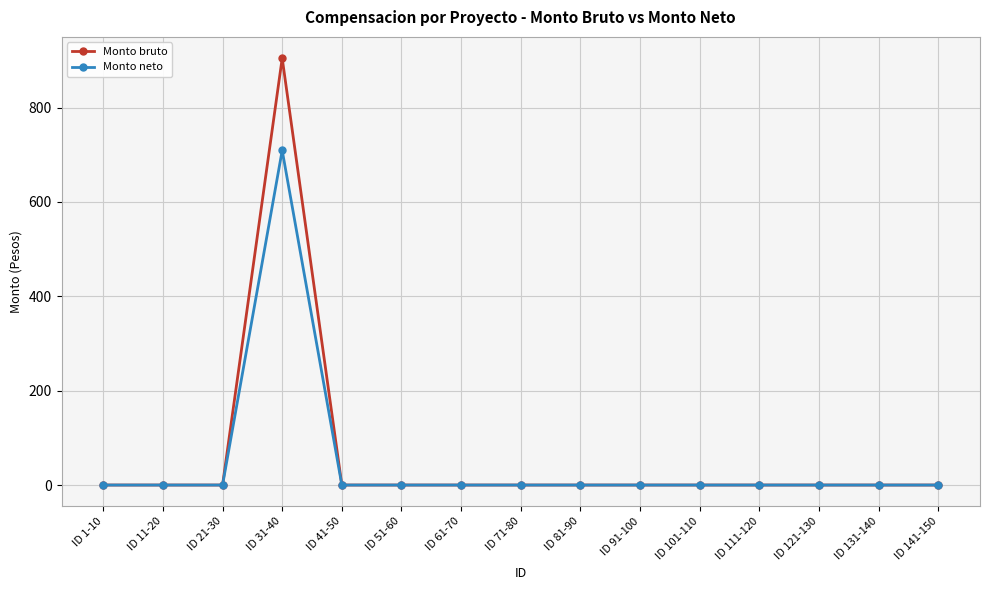

What position from the right is ID 31-40?

12